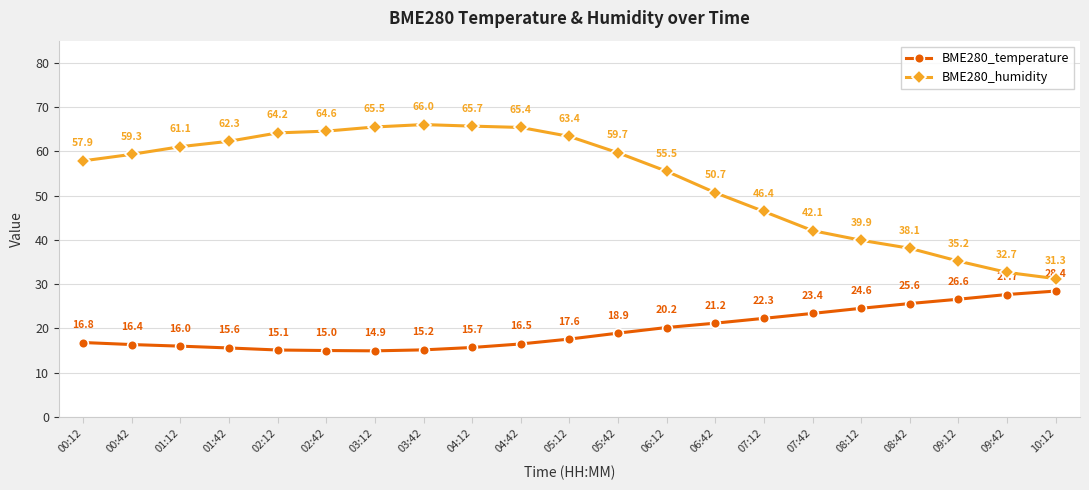

What is the approximate value of BME280_temperature at 00:42?

16.4